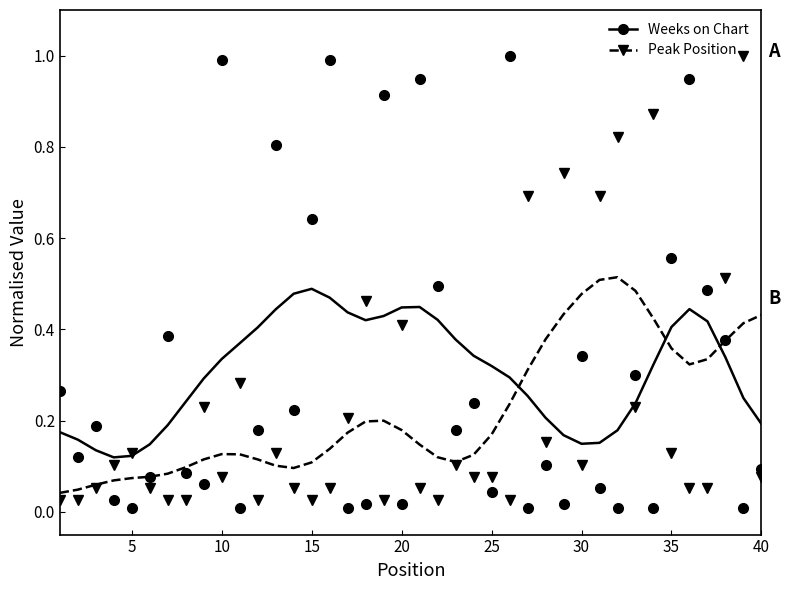

What is the greatest value displayed?

1.0